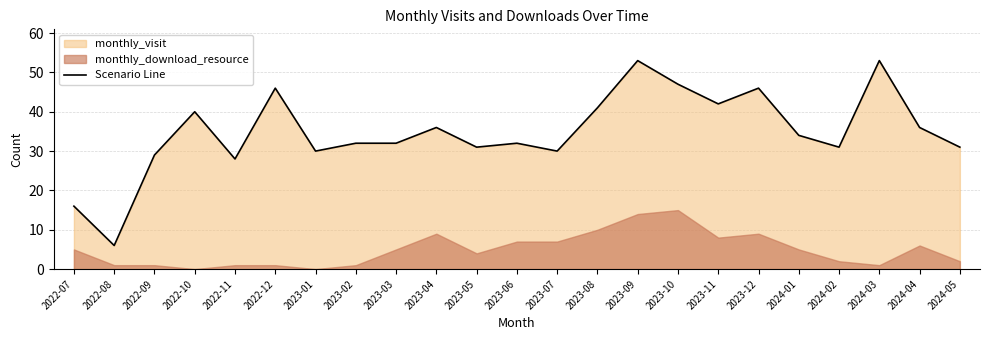

Reading left to right, transcribe all the data shown in this chart.

16	6	29	40	28	46	30	32	32	36	31	32	30	41	53	47	42	46	34	31	53	36	31